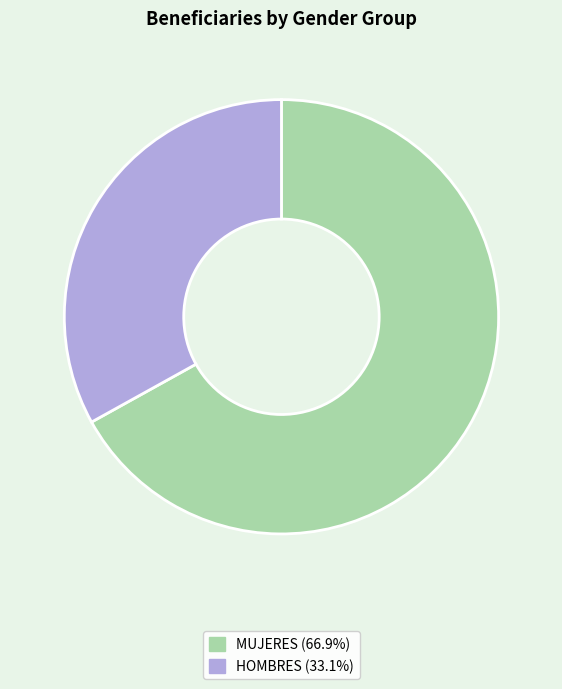

Is there any slice that represents more than half of the pie?

Yes